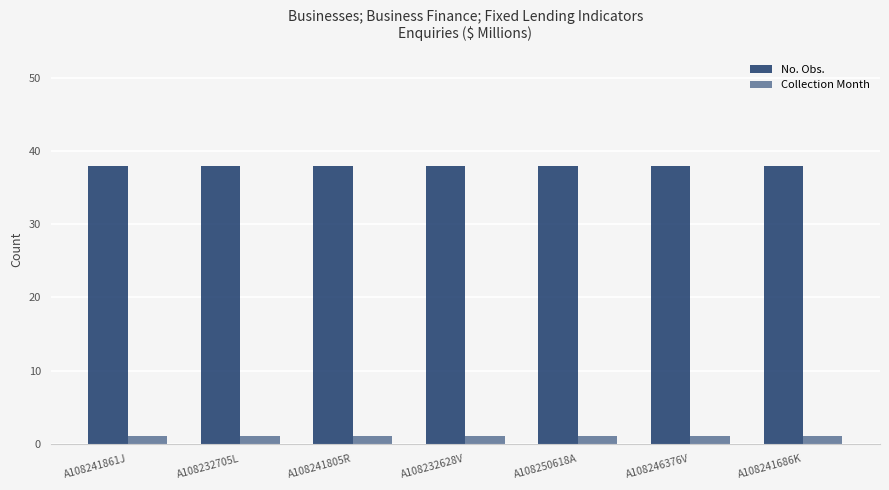

Count the number of categories in the chart.

7